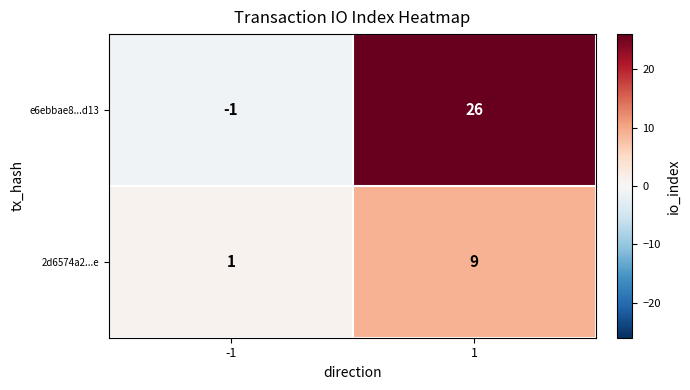

At which category is the sum across all series the highest?

1